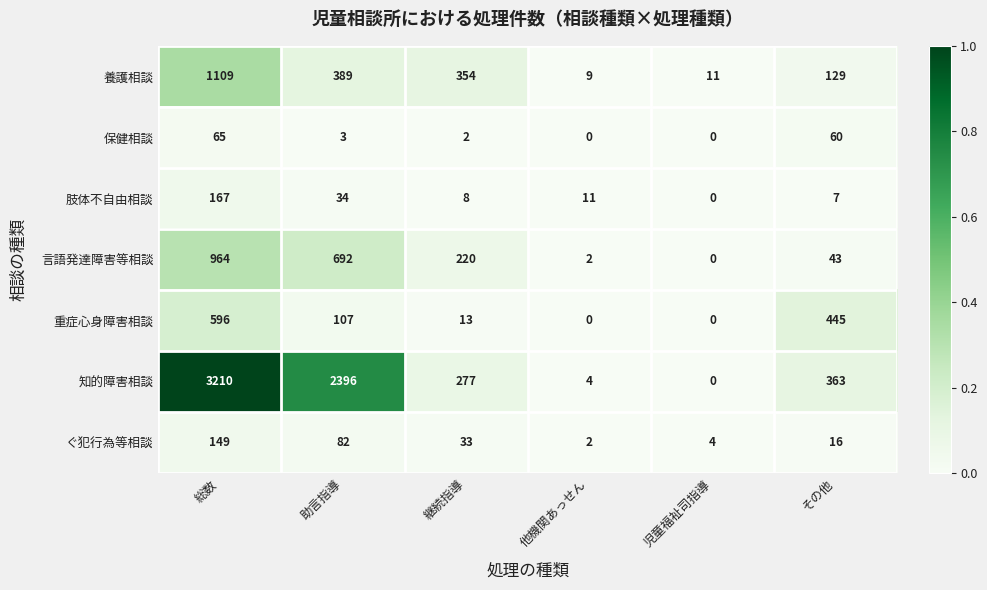

Which series has the largest range (max minus min)?

知的障害相談